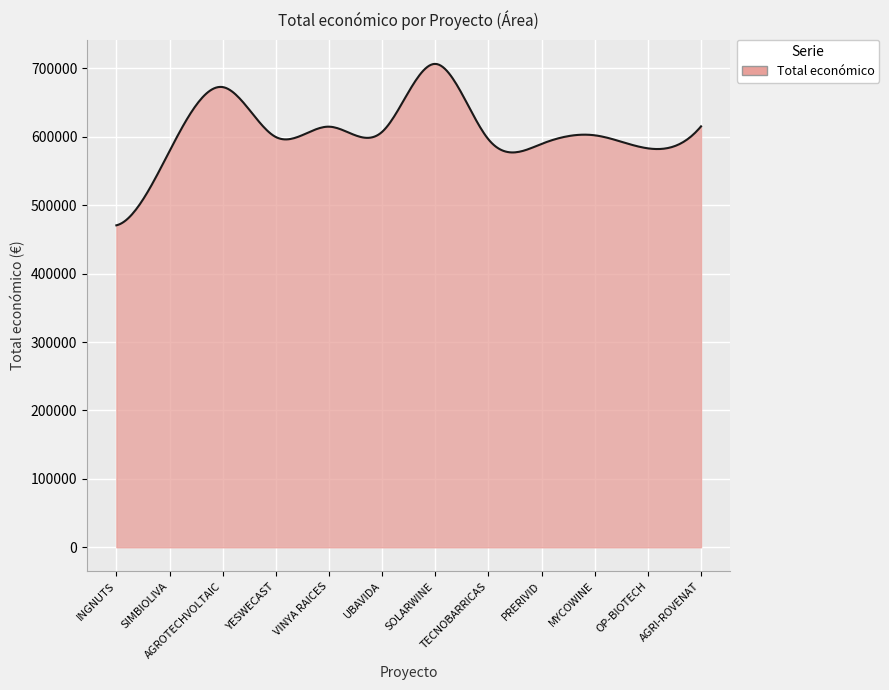

Does the chart display data point markers on the line(s)?

No